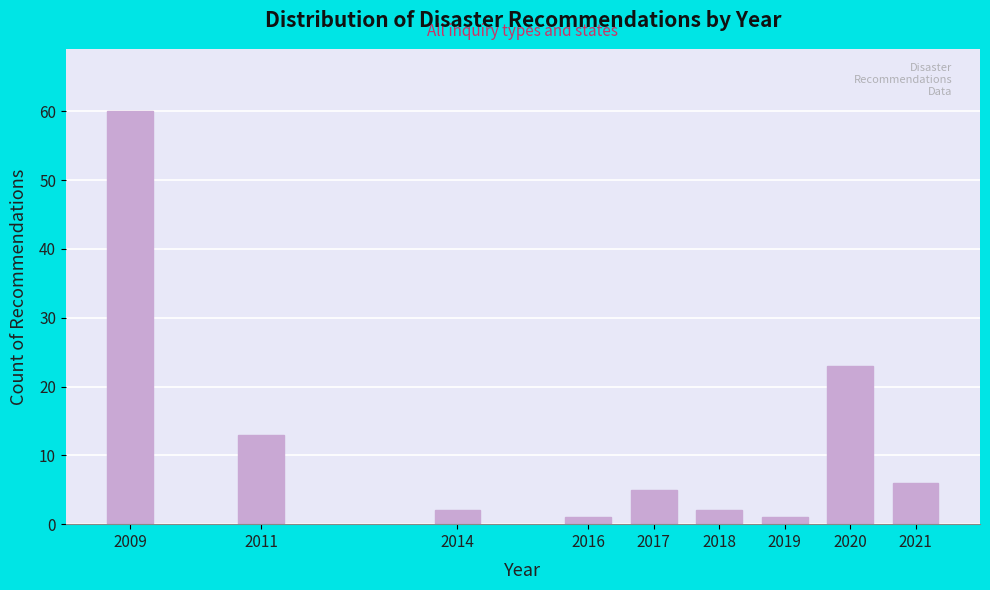

Reading left to right, transcribe all the data shown in this chart.

60	13	2	1	5	2	1	23	6